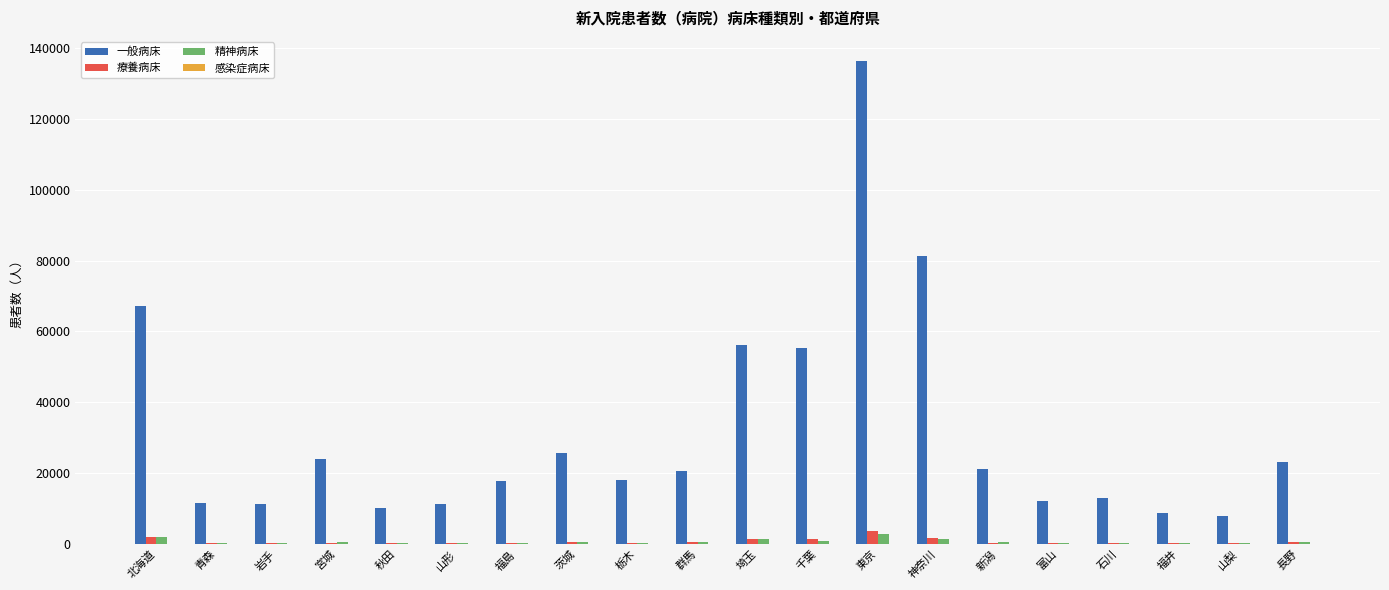

Where is 一般病床 nearest to the value 72100?

北海道